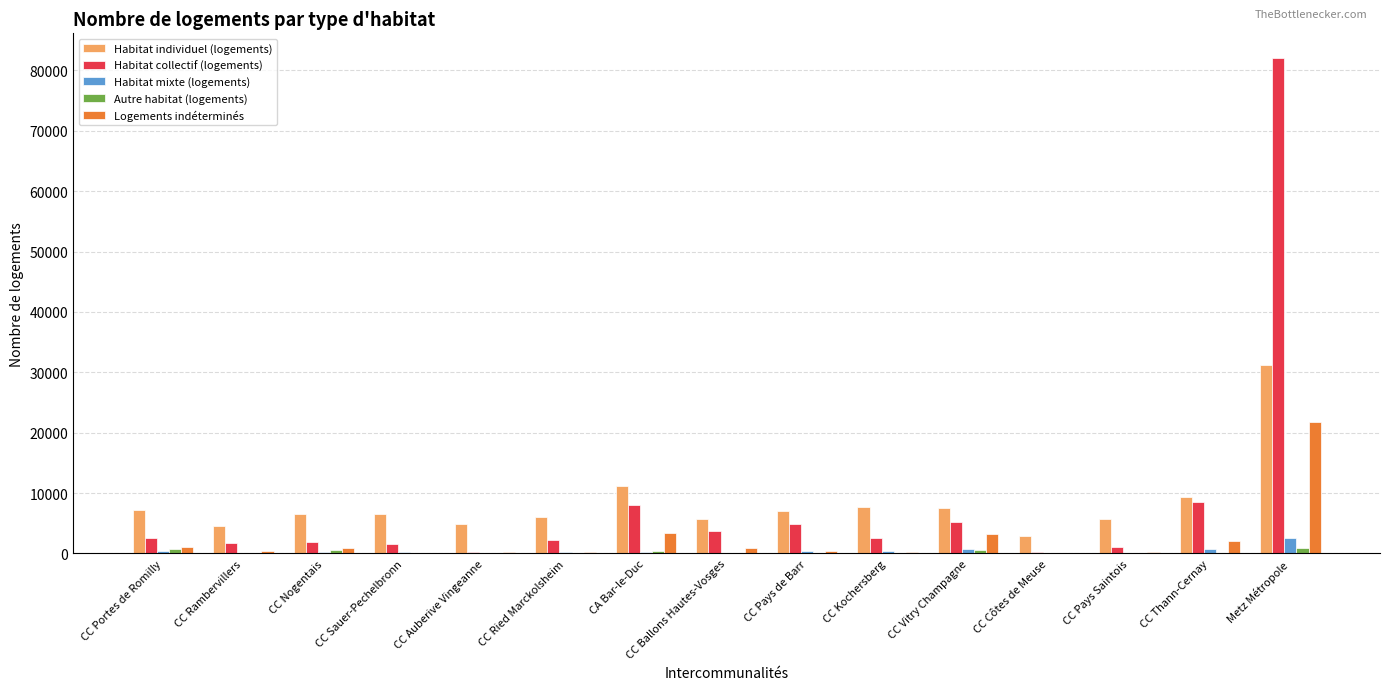

Are the bars grouped side by side (vs. stacked)?

Yes